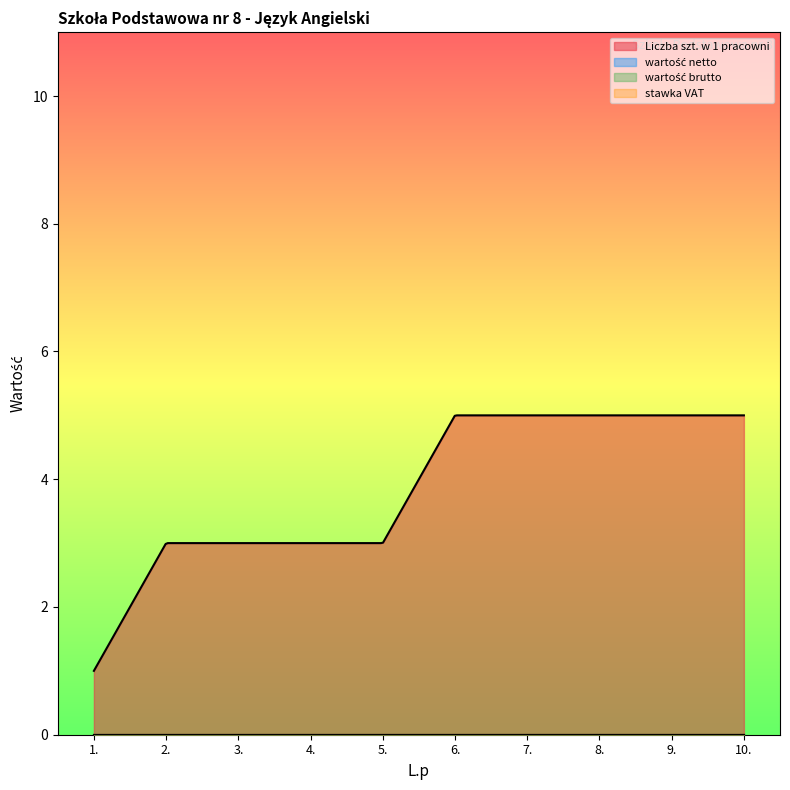

Which series has the largest total across all categories?

Liczba szt. w 1 pracowni